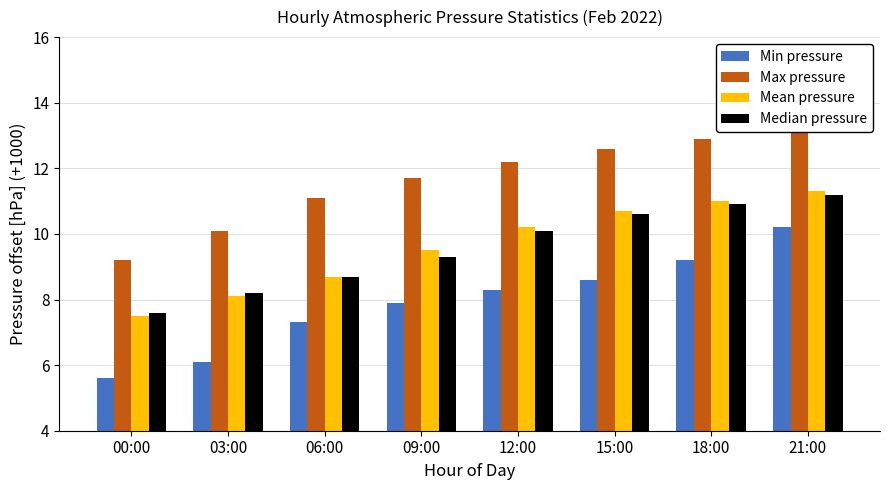

Reading left to right, extract all data points from this chart.

Min pressure: 00:00=5.6	03:00=6.1	06:00=7.3	09:00=7.9	12:00=8.3	15:00=8.6	18:00=9.2	21:00=10.2
Max pressure: 00:00=9.2	03:00=10.1	06:00=11.1	09:00=11.7	12:00=12.2	15:00=12.6	18:00=12.9	21:00=13.2
Mean pressure: 00:00=7.5	03:00=8.1	06:00=8.7	09:00=9.5	12:00=10.2	15:00=10.7	18:00=11.0	21:00=11.3
Median pressure: 00:00=7.6	03:00=8.2	06:00=8.7	09:00=9.3	12:00=10.1	15:00=10.6	18:00=10.9	21:00=11.2